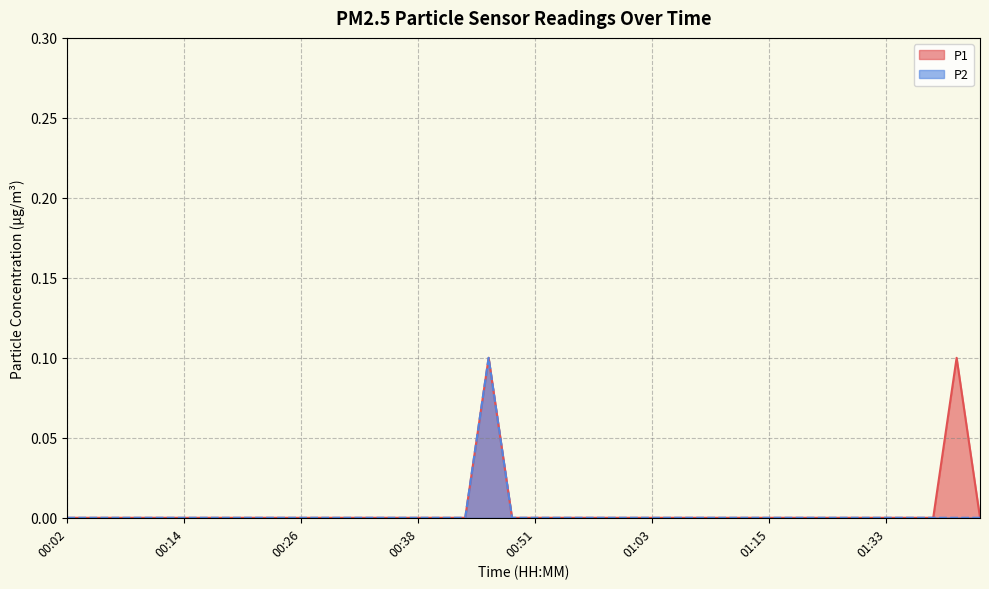

What are all the series names shown in the legend?

P1, P2